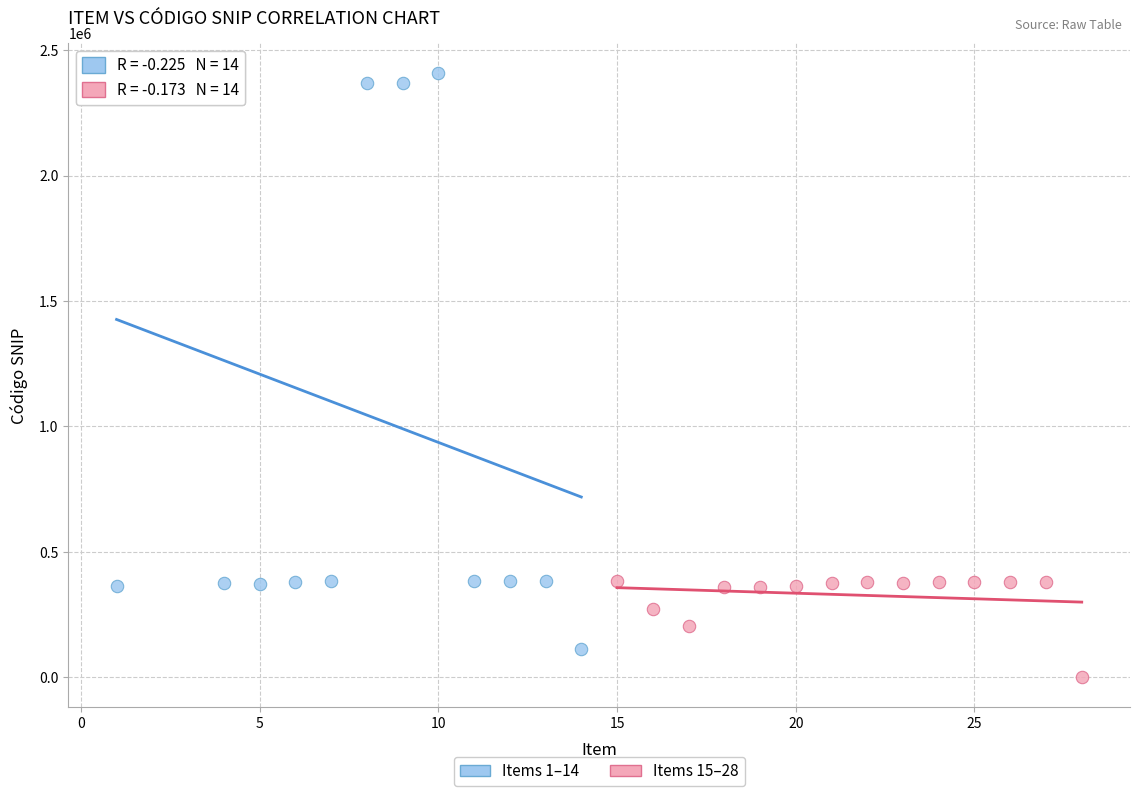

Which series contains the lowest Y value?

Items 15–28